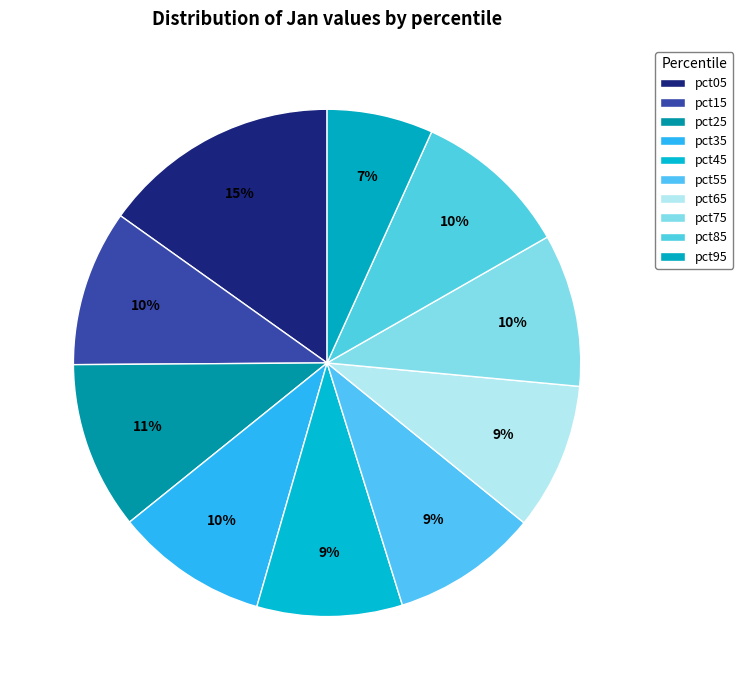

Count the number of slices in the pie.

10